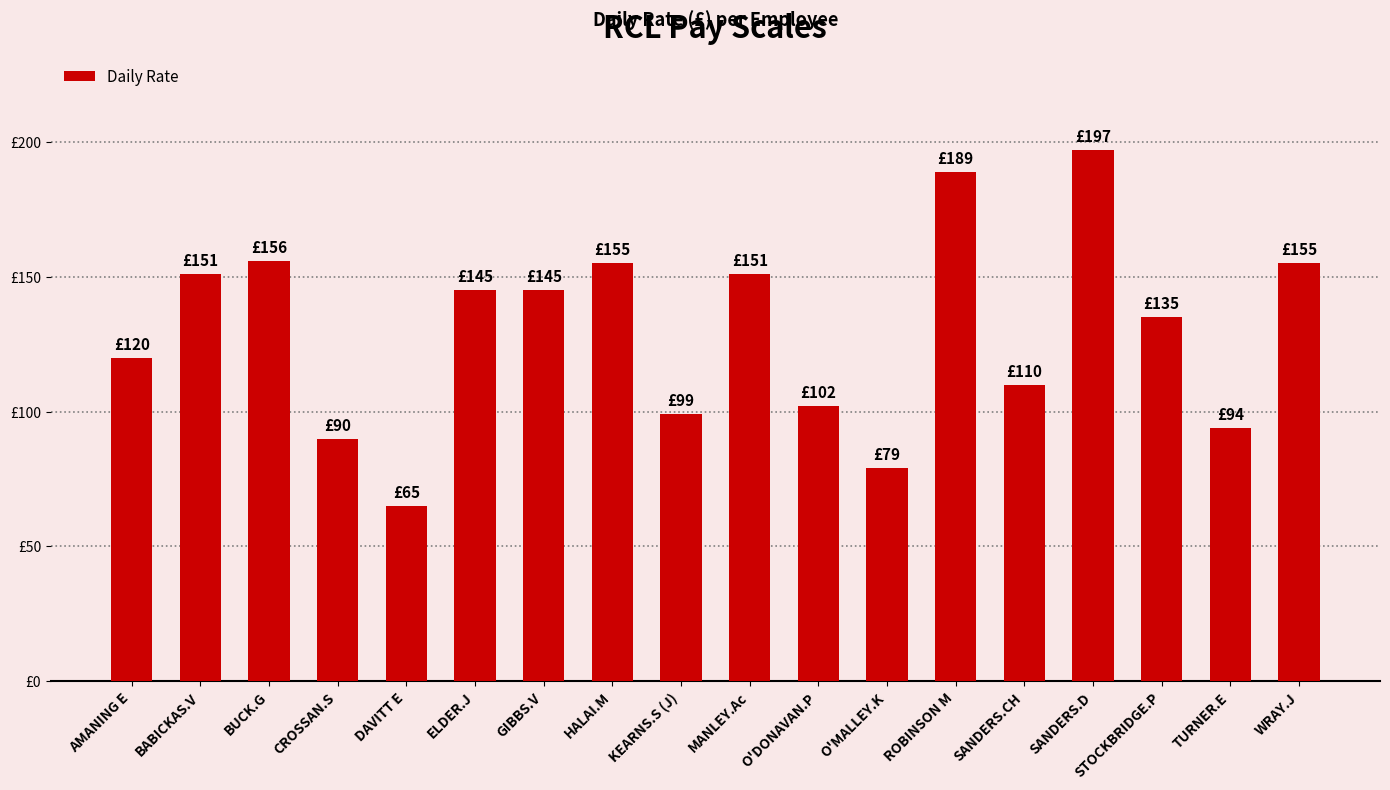

Which label corresponds to the largest value in the chart?

SANDERS.D